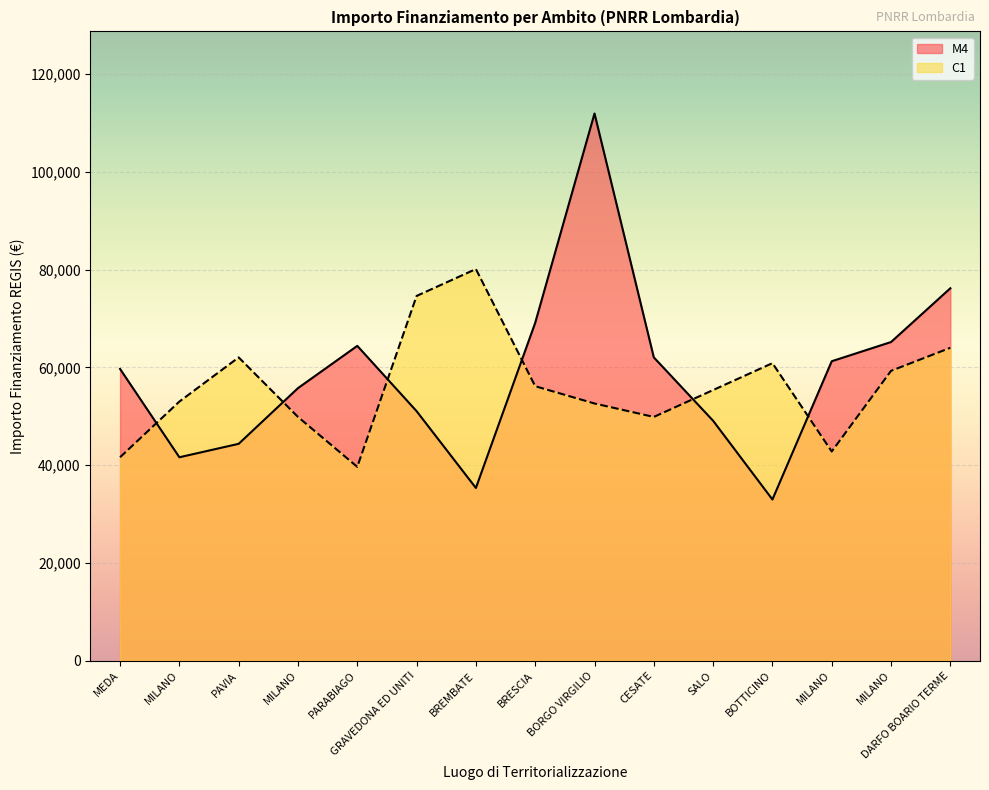

How many interior local valleys does the C1 series have?

3